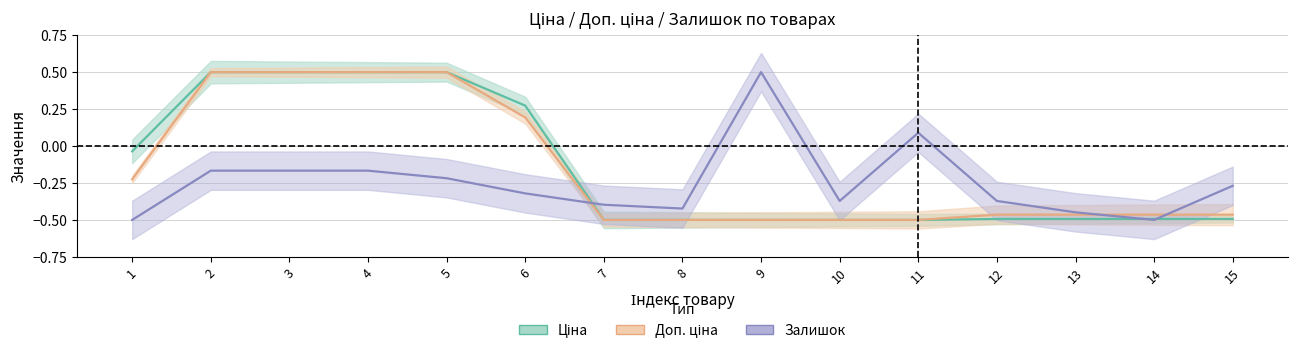

At how many categories does at least one series exceed 0?

7